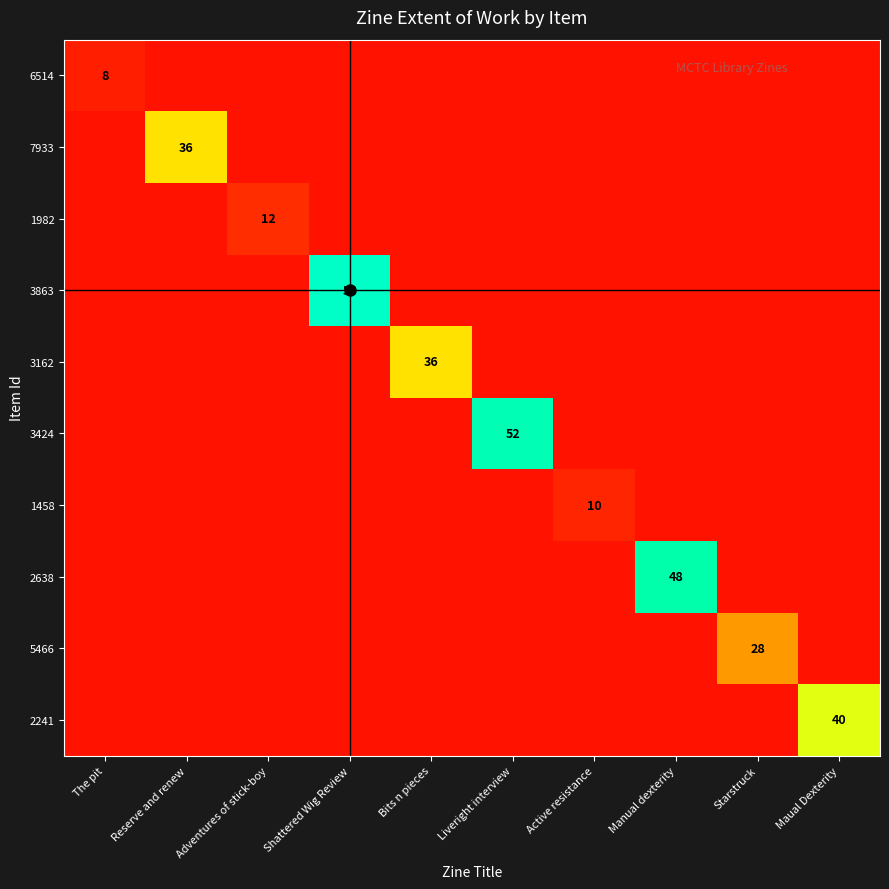

Read the 3424 value at Shattered Wig Review, to the nearest 5.

5